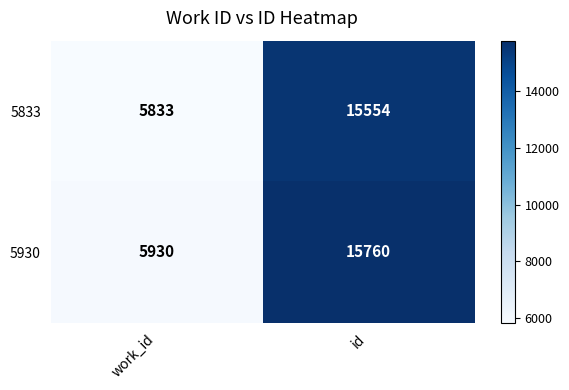

What is the smallest value displayed?

5833